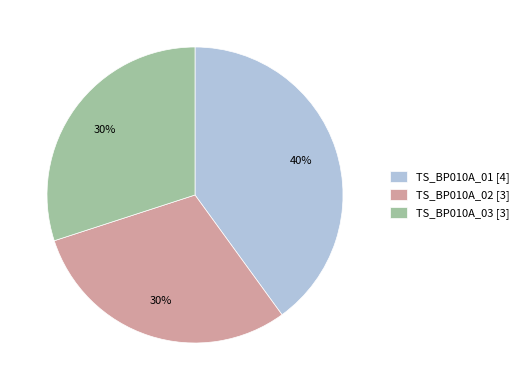

How many slices are in this pie chart?

3